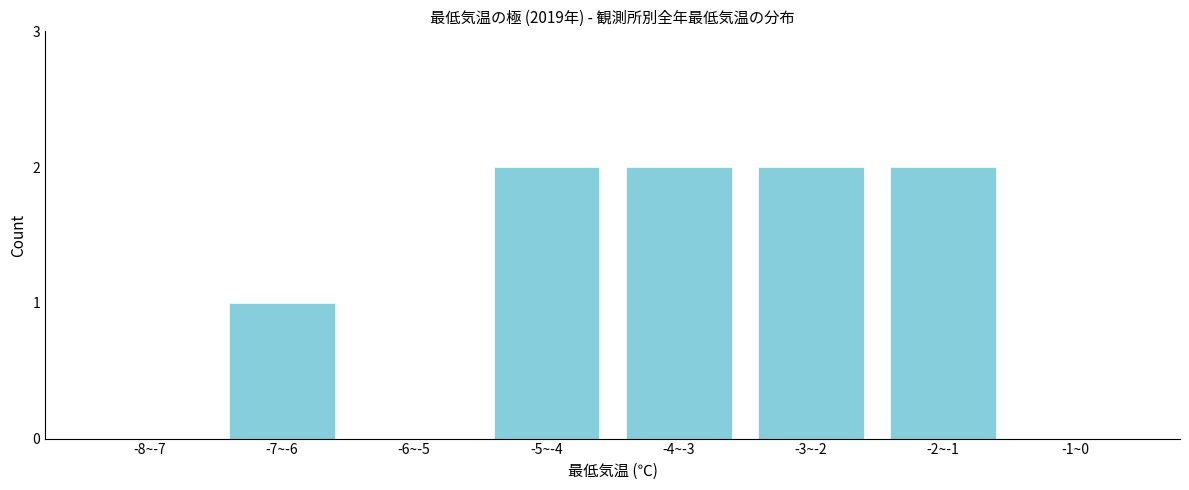

Reading left to right, list all the values displayed in this chart.

-8~-7=0	-7~-6=1	-6~-5=0	-5~-4=2	-4~-3=2	-3~-2=2	-2~-1=2	-1~0=0